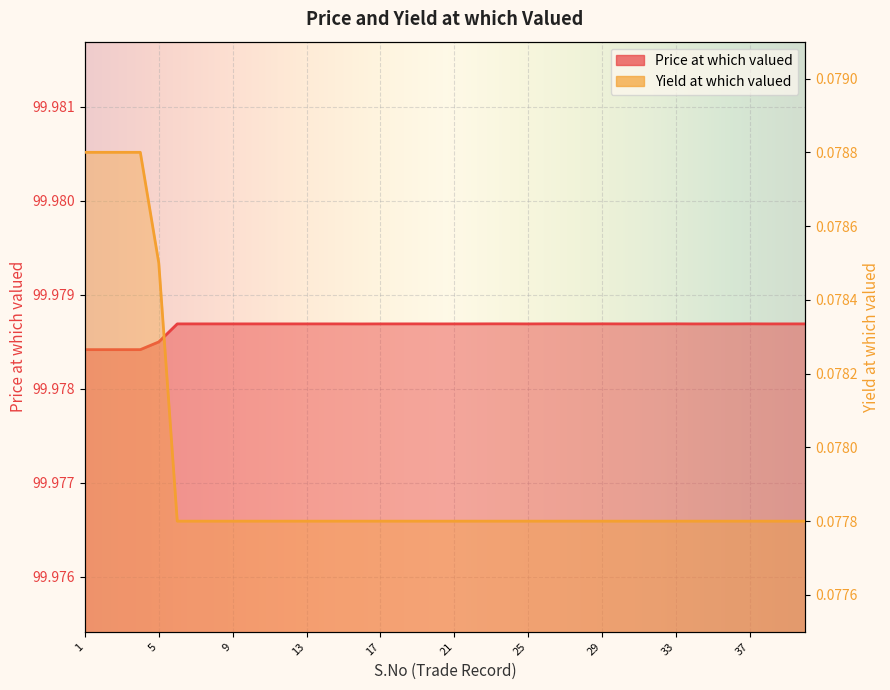

What are all the series names shown in the legend?

Price at which valued, Yield at which valued